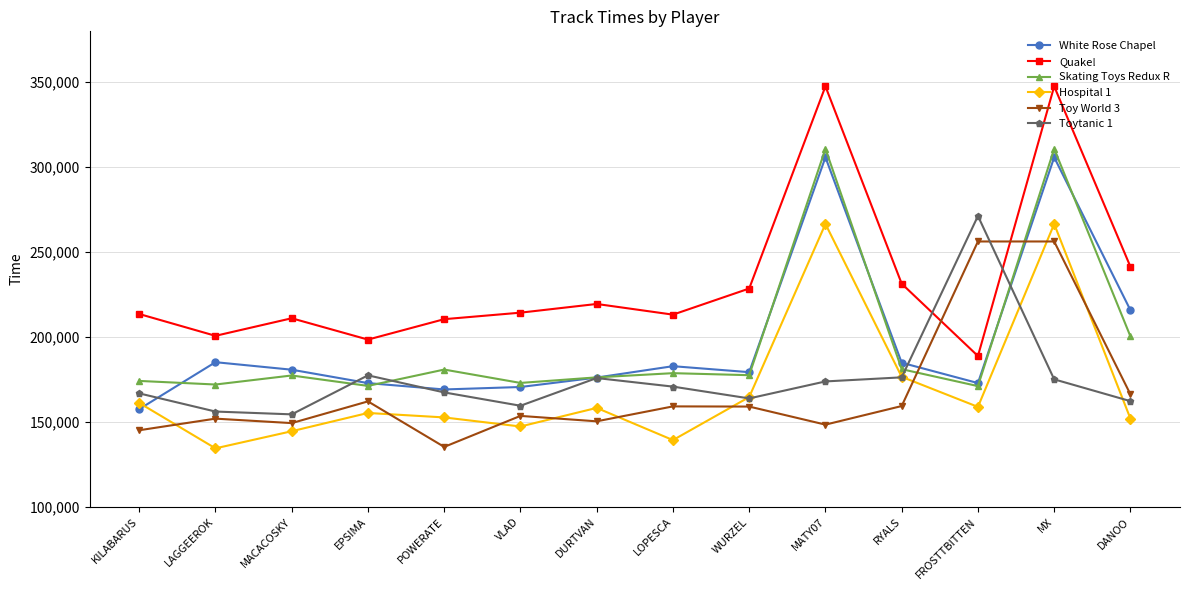

Which series changed the most between RYALS and MX?

Skating Toys Redux R